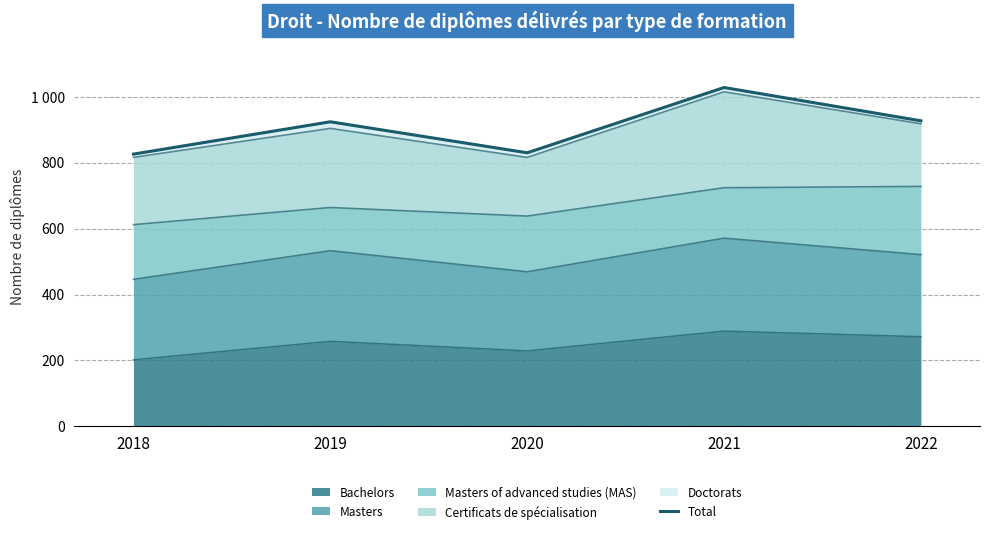

Does the chart display data point markers on the line(s)?

No